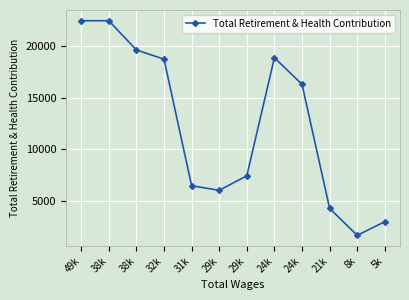

What is the smallest value displayed?

1659